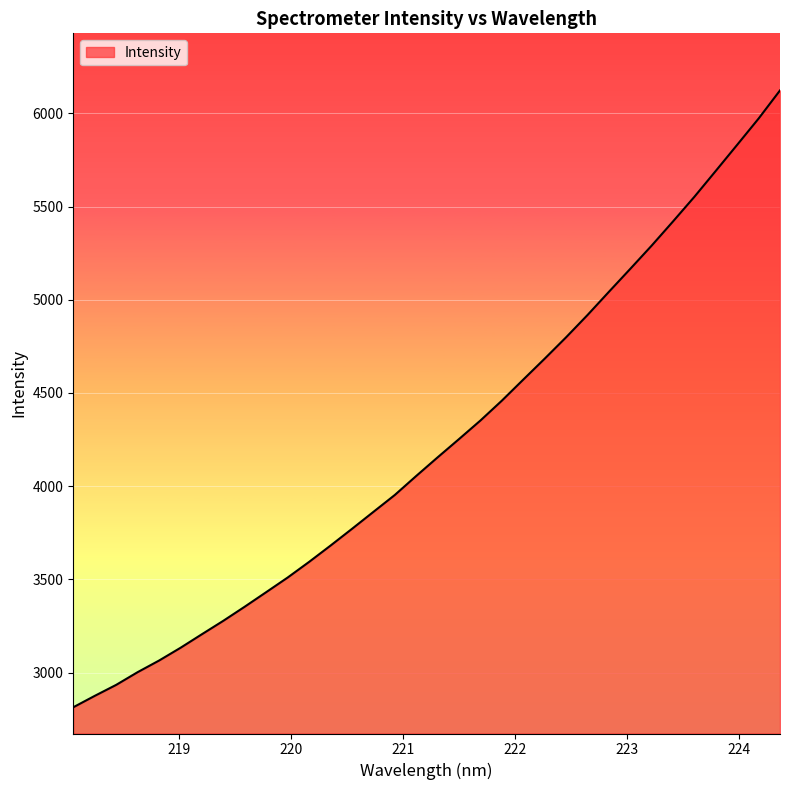

What is the minimum value shown in the chart?

2814.5